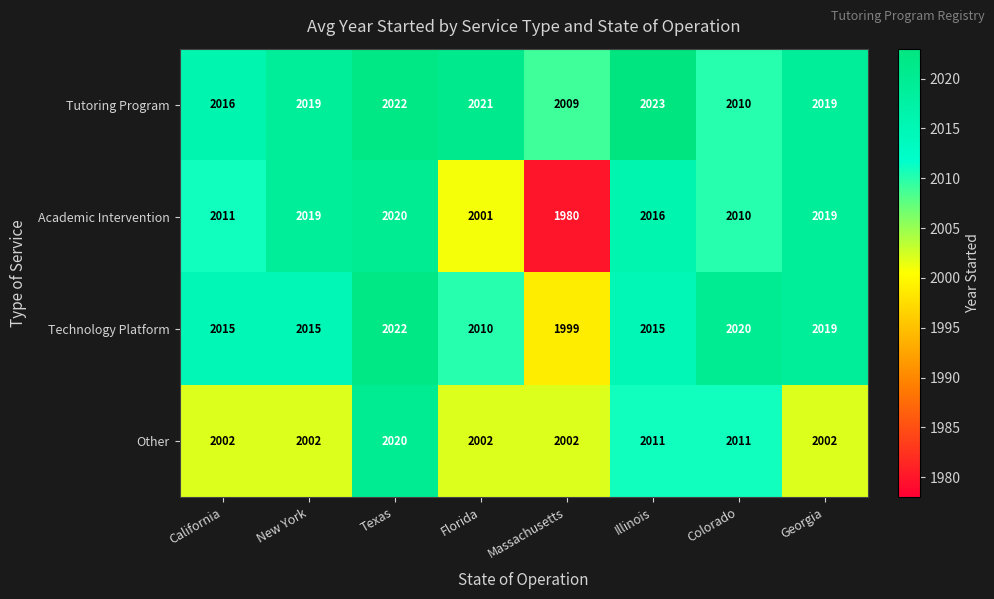

What is the difference between the maximum and minimum values in the Other series?

18